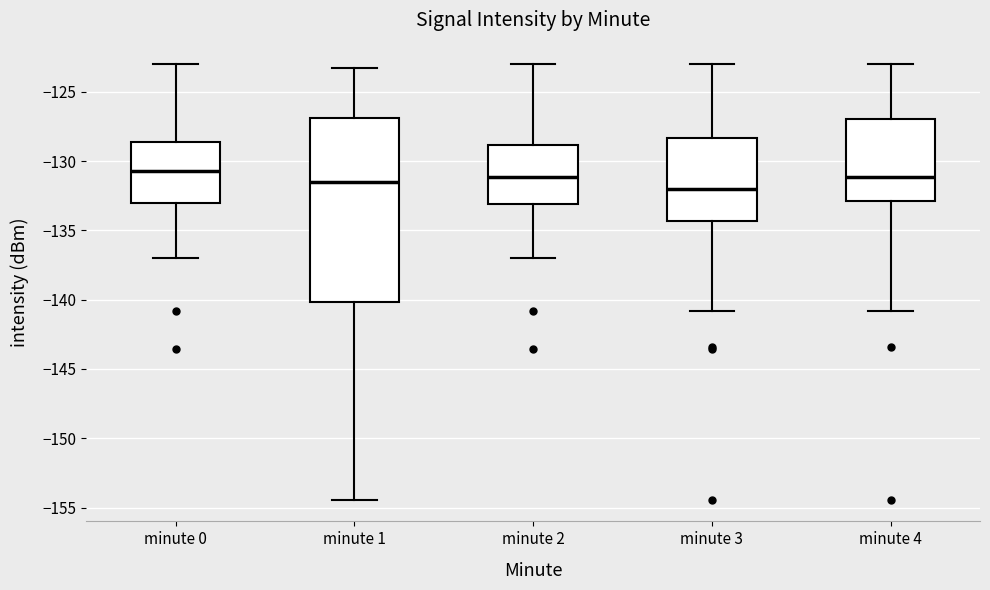

Which box is the tallest, from its lower edge to its upper edge?

minute 1